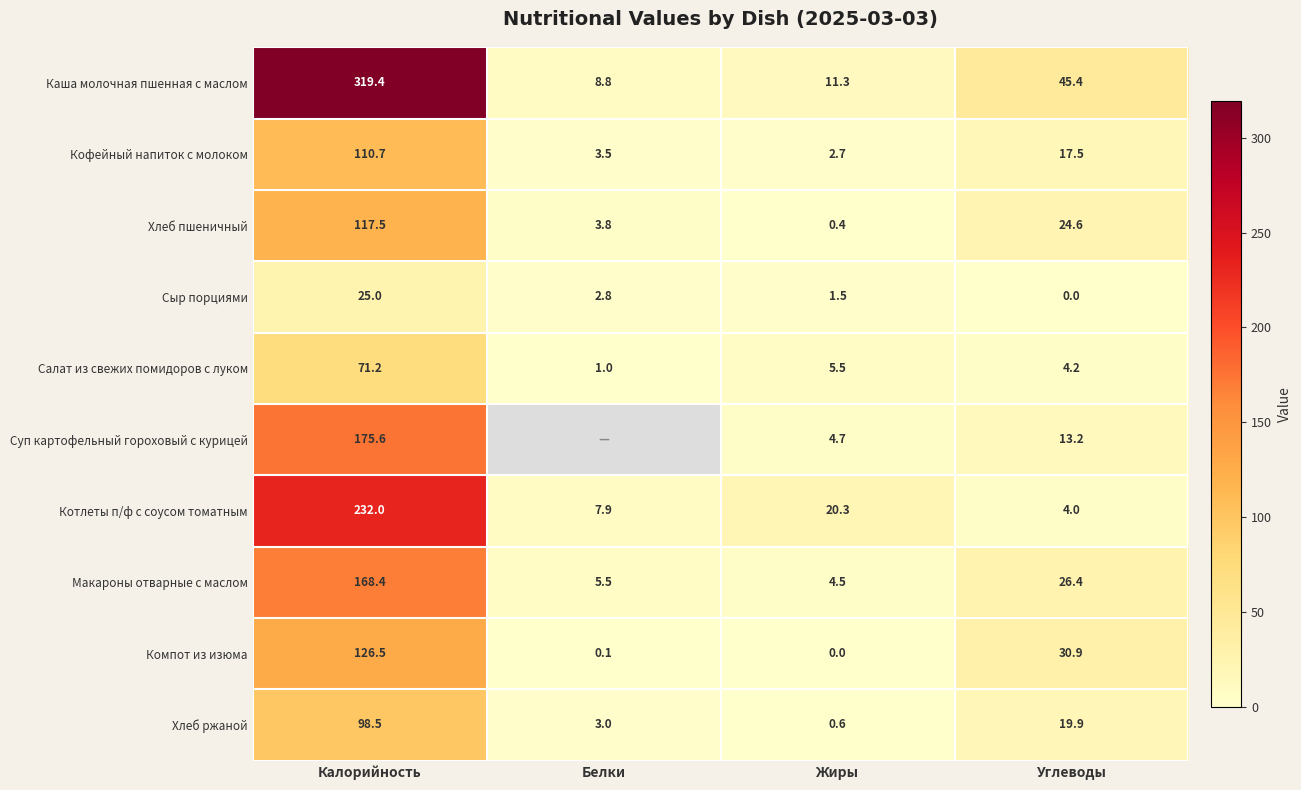

What is the spread (max minus min) of values at Углеводы?

45.4